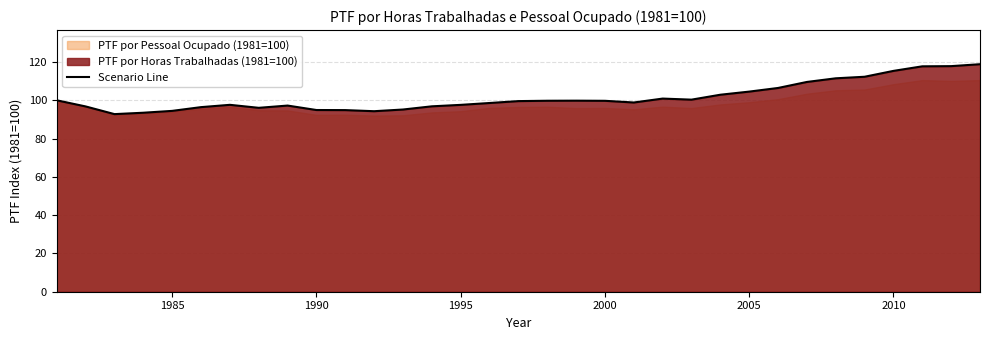

What is the maximum value for Scenario Line?

118.9